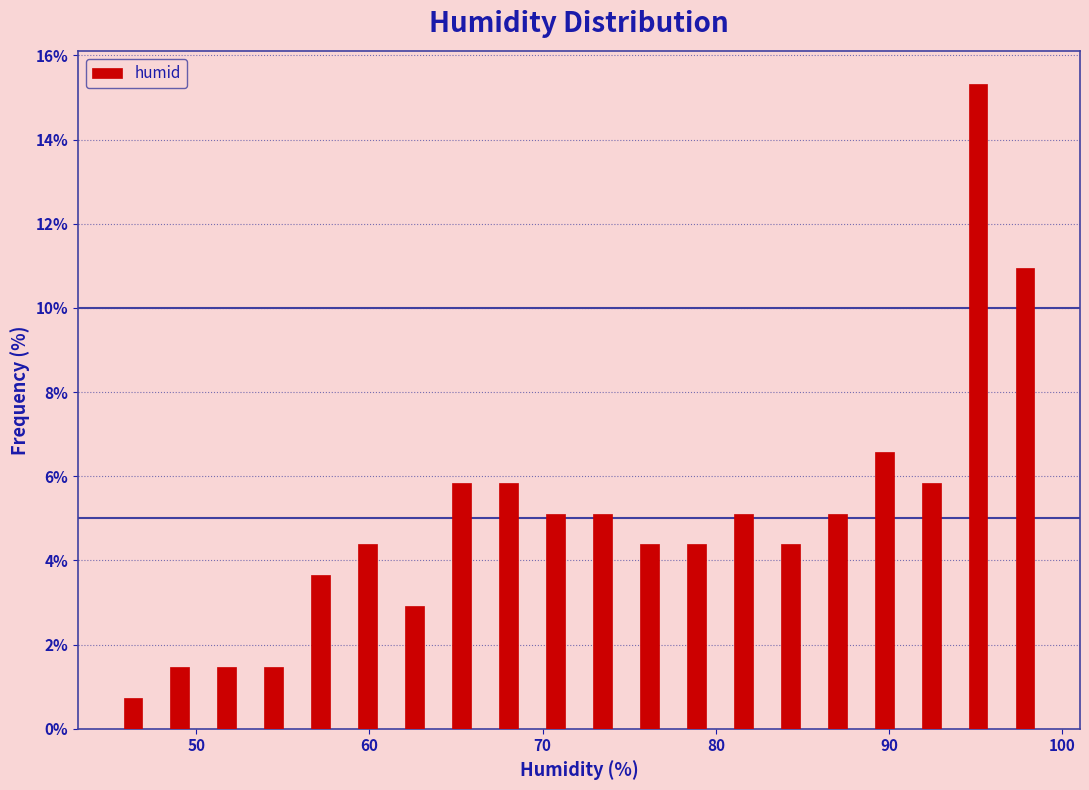

Around what value on the x-axis is the tallest bar? Give the approximate position of its centre, as read against the axis.

95